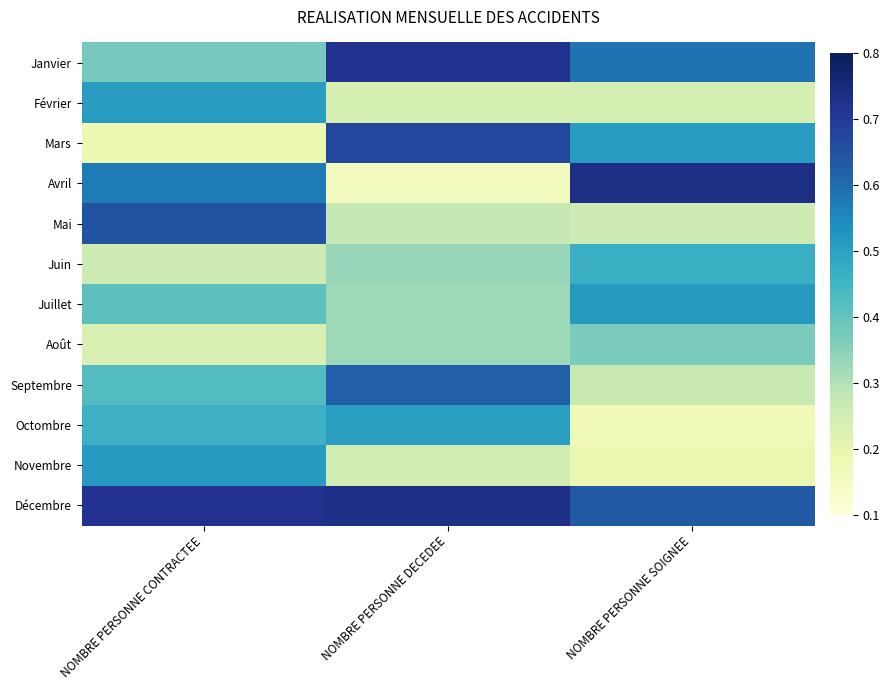

Which has a higher value, NOMBRE PERSONNE CONTRACTEE or NOMBRE PERSONNE SOIGNEE?

NOMBRE PERSONNE SOIGNEE